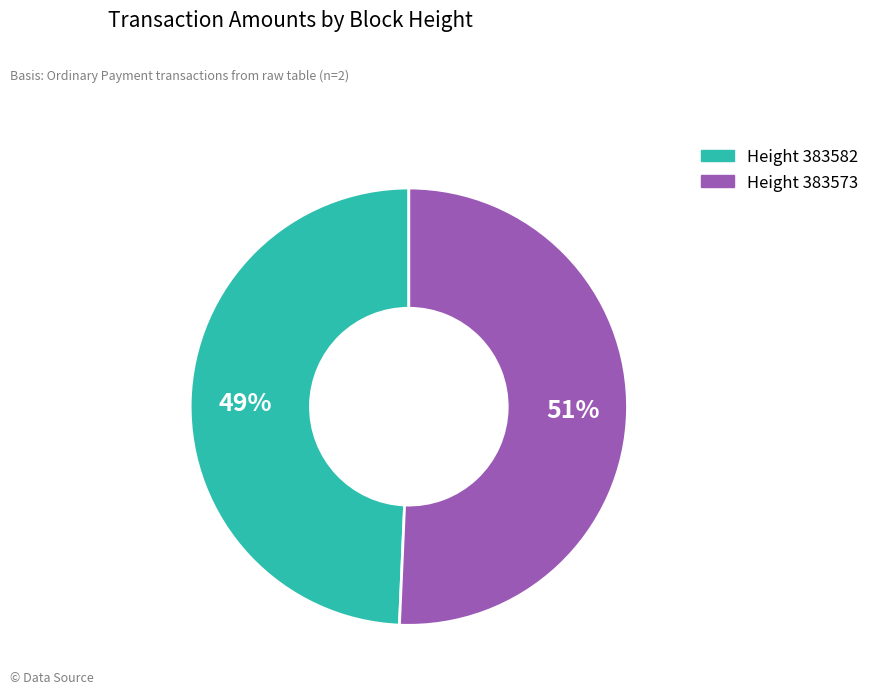

To the nearest percent, what is the average slice percentage?

50%